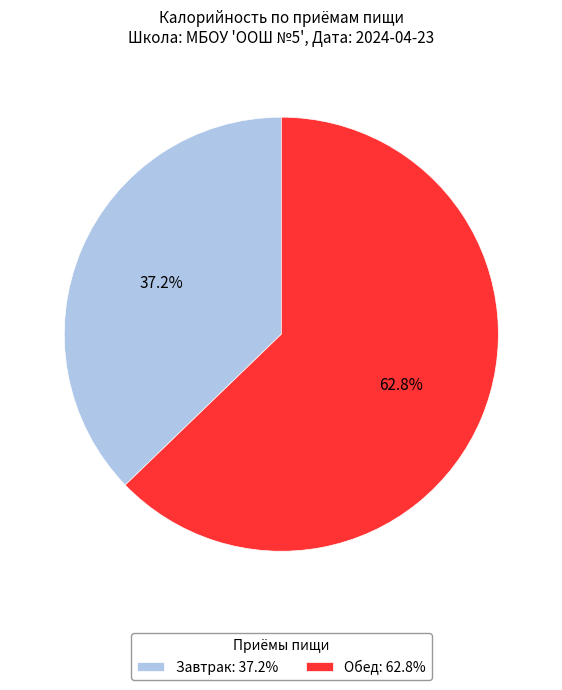

Approximately how many times larger is the value at Завтрак: 37.2% compared to Обед: 62.8%?

0.6